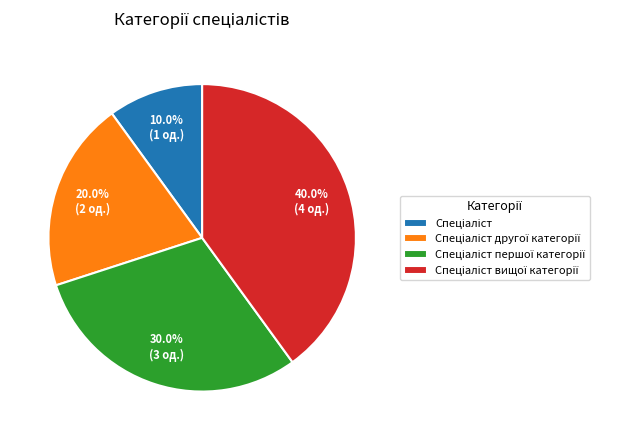

To the nearest percent, what is the difference between the largest and smallest slice percentages?

30%